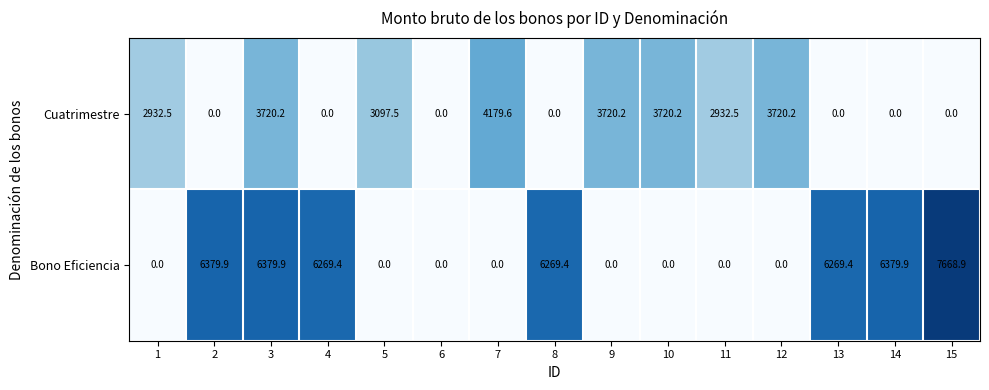

The value of Bono Eficiencia at 11 is 0.0. True or false?

True